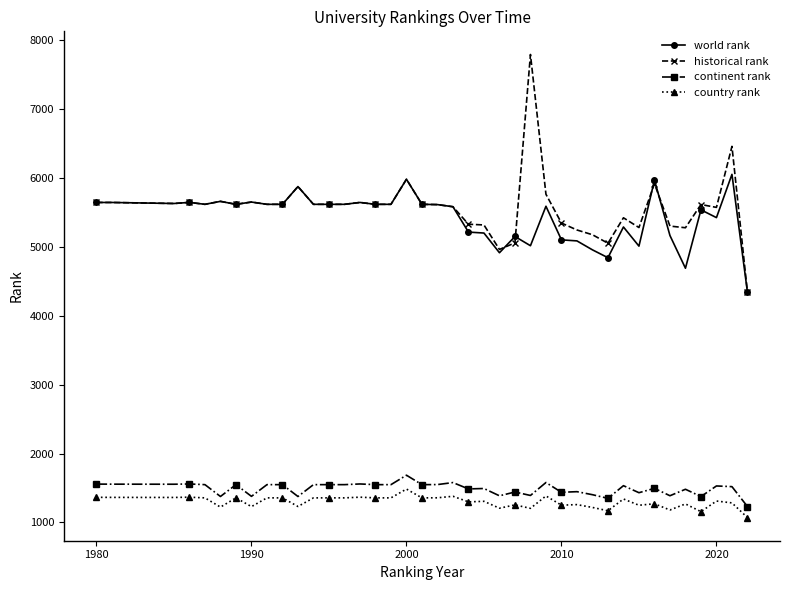

Rank the series by their maximum value, from lowest to highest.

country rank, continent rank, world rank, historical rank